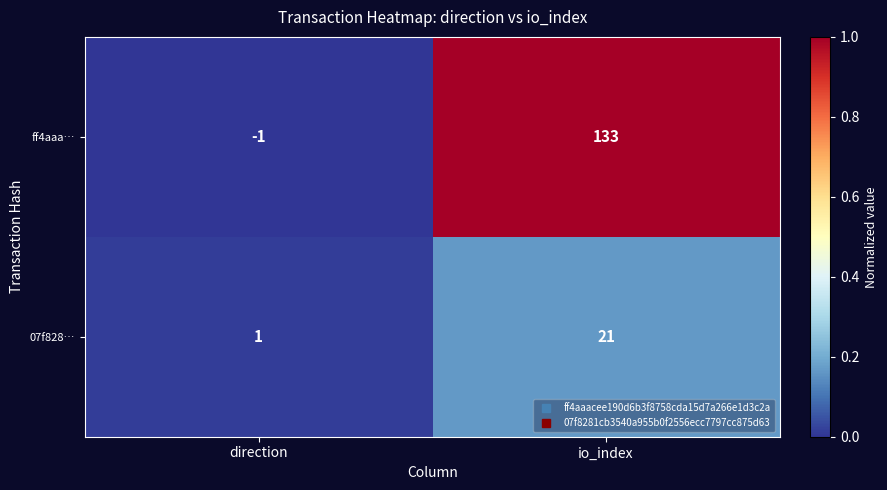

Which series changed the most between direction and io_index?

ff4aaa…